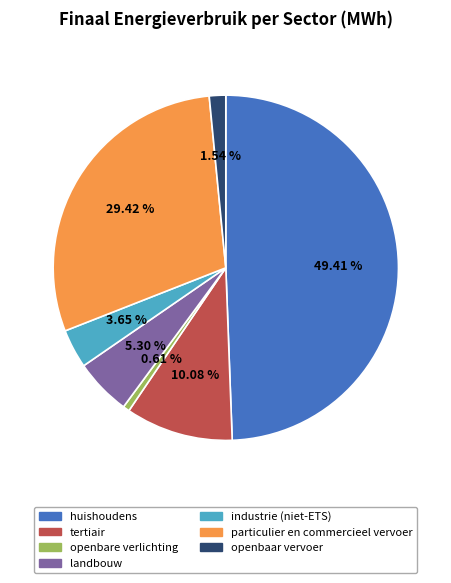

How many slices are in this pie chart?

7